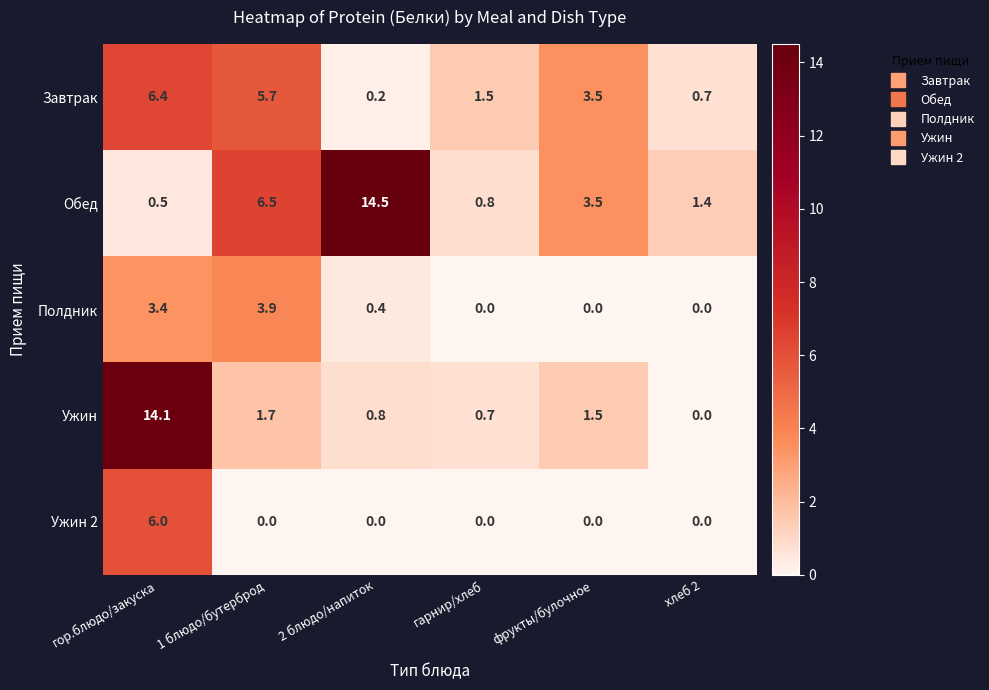

What is the total value across all series at хлеб 2?

2.1